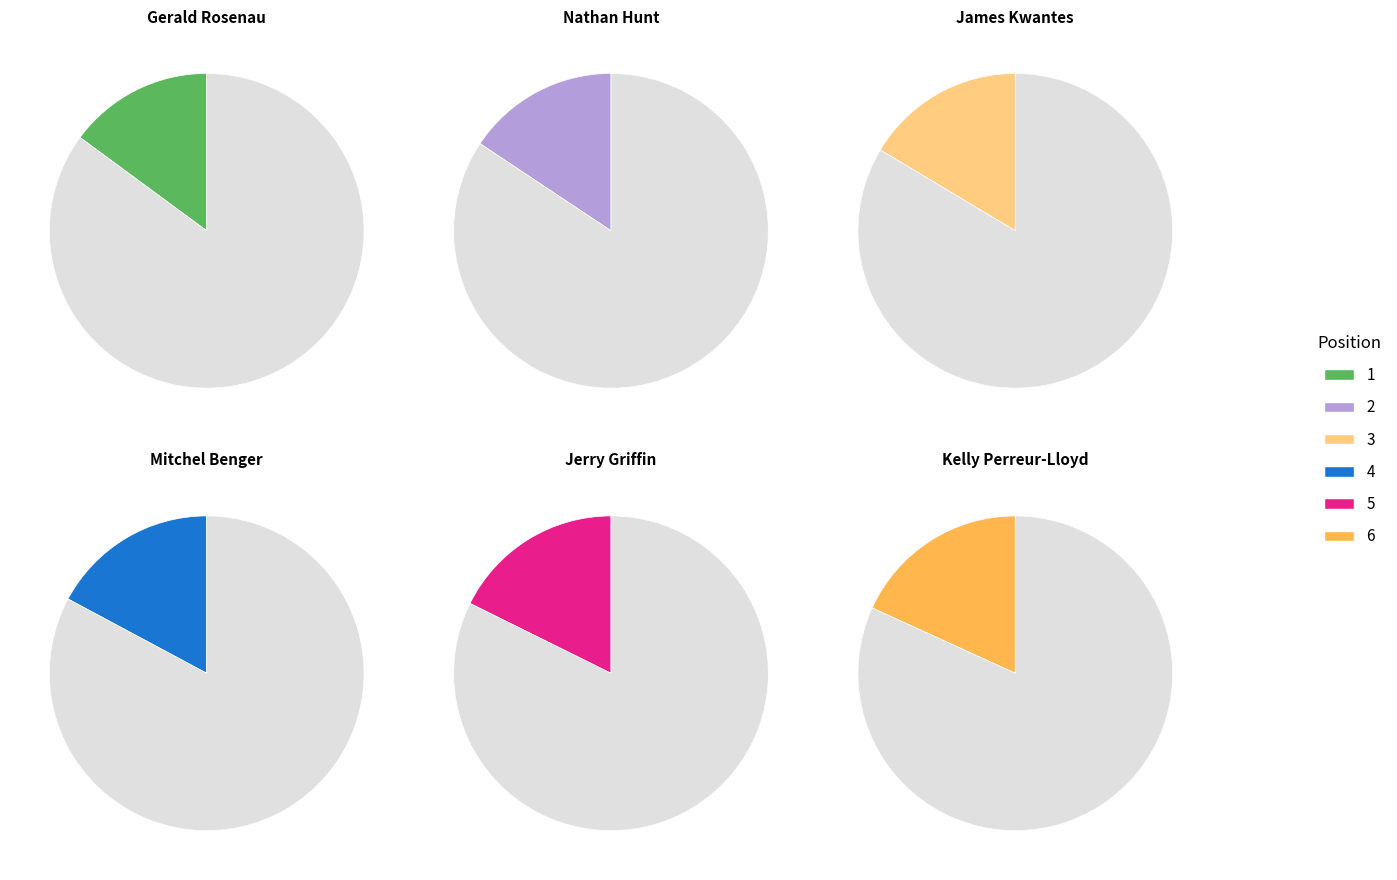

At 6, list the series in order from smallest to largest.

Gerald Rosenau, Nathan Hunt, James Kwantes, Mitchel Benger, Jerry Griffin, Kelly Perreur-Lloyd